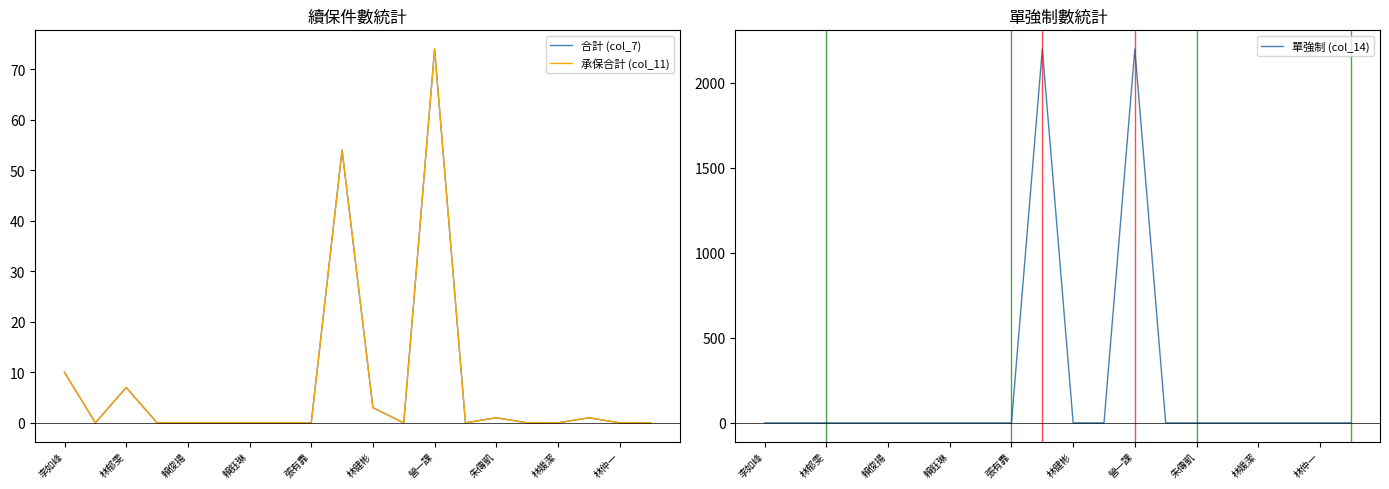

Which series has the largest range (max minus min)?

單強制 (col_14)